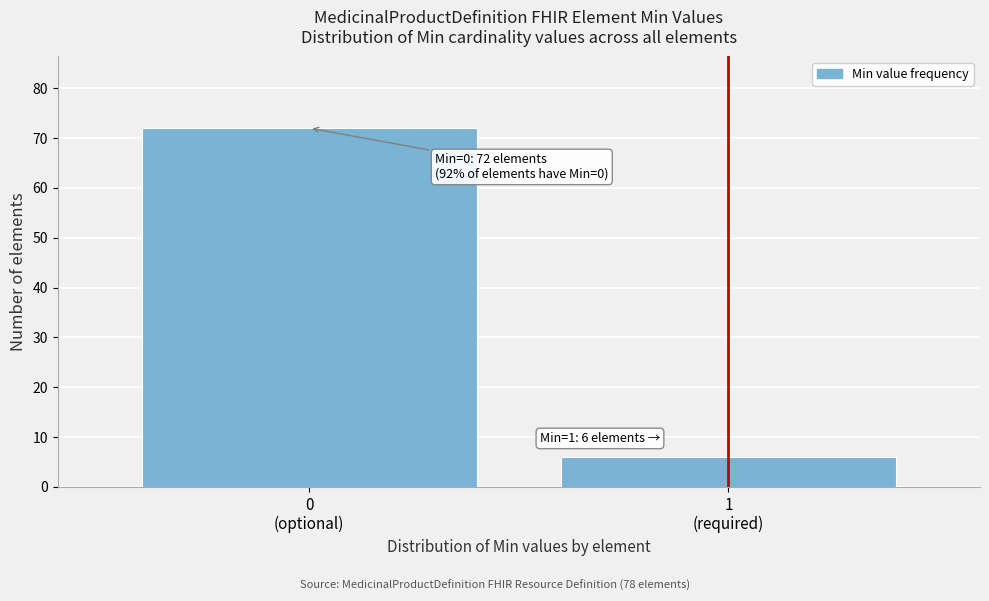

Reading left to right, list all the values displayed in this chart.

72	6